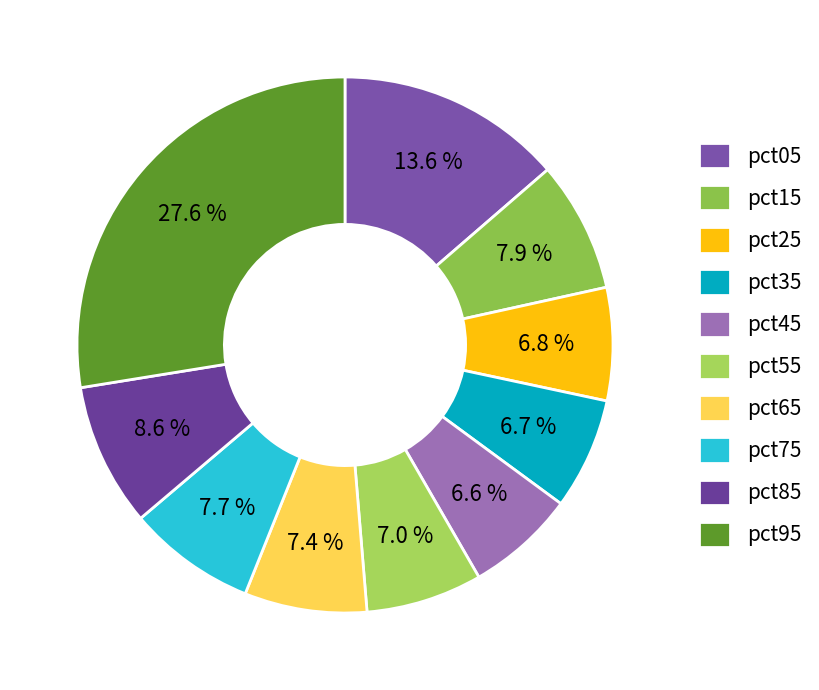

Which slice is the largest?

pct95